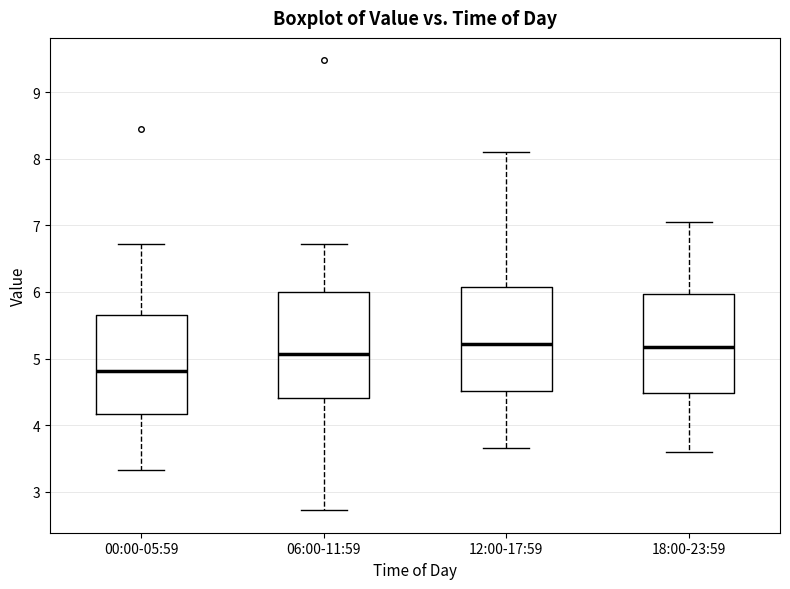

Reading left to right, transcribe this box plot: for each box, give where its median line is, the range the box spans, and where its two whiskers end, as read against the y-axis. The values are not printed on the chart, so give them approximately, as read against the axis.

00:00-05:59: median 4.8, box 4.2 to 5.7, whiskers 3.3 to 6.7
06:00-11:59: median 5.1, box 4.4 to 6.0, whiskers 2.7 to 6.7
12:00-17:59: median 5.2, box 4.5 to 6.1, whiskers 3.7 to 8.1
18:00-23:59: median 5.2, box 4.5 to 6.0, whiskers 3.6 to 7.1